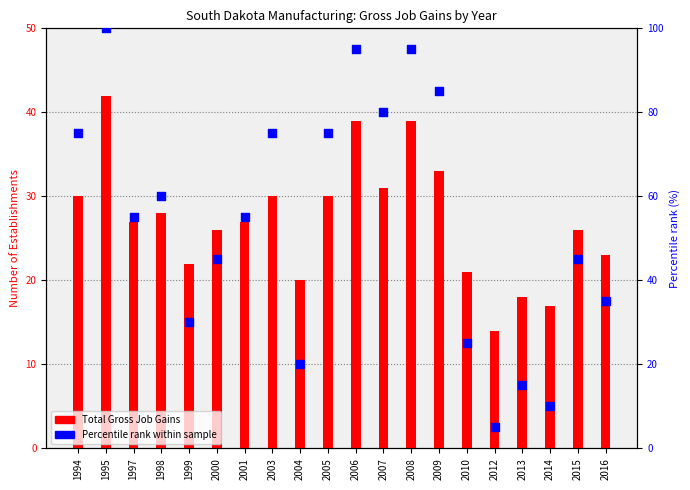

What are all the series names shown in the legend?

Total Gross Job Gains, Percentile rank within sample